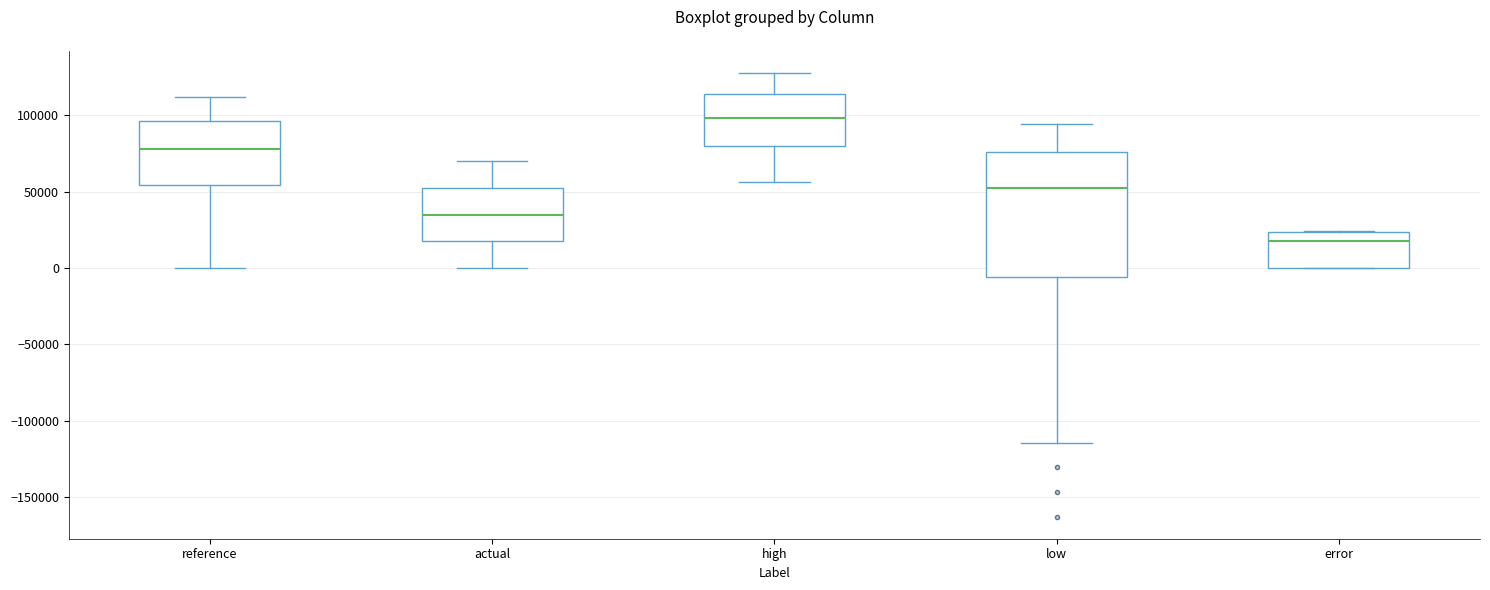

Comparing the boxes themselves (not the whiskers), which one is the tallest?

low